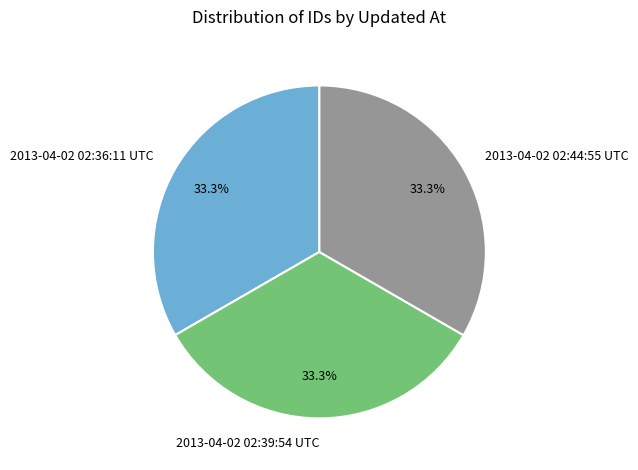

True or false: 2013-04-02 02:36:11 UTC accounts for 33% of the total.

True